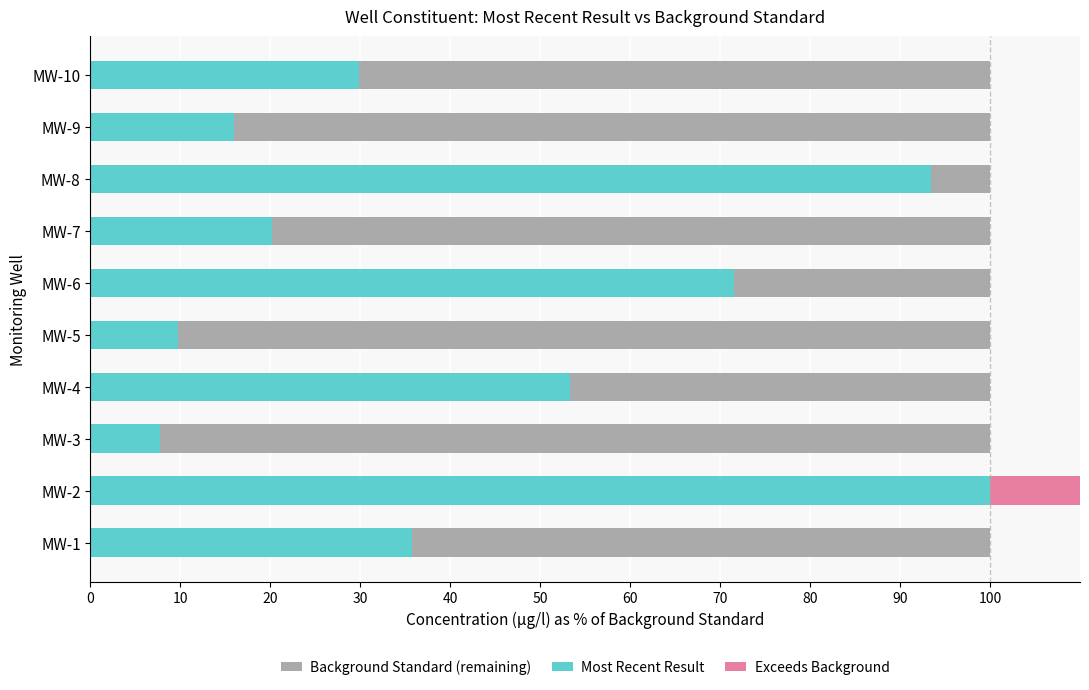

Does the chart contain stacked bars?

No